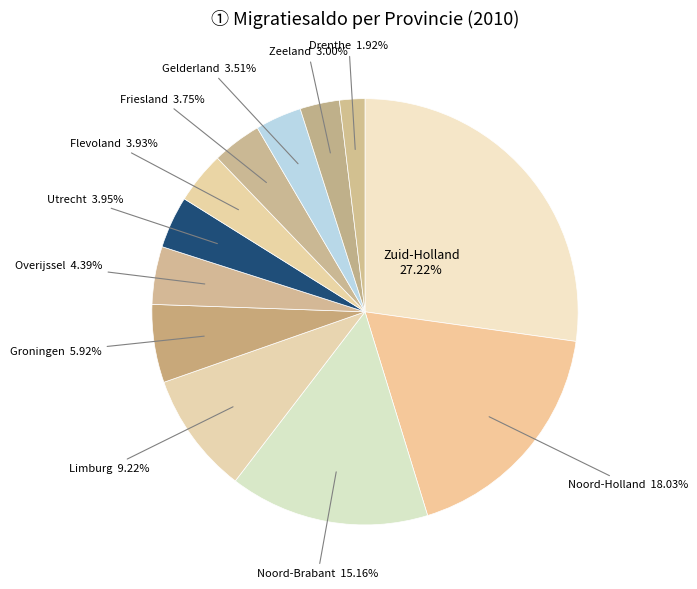

How much of the chart is everything except Noord-Holland?

82.0%